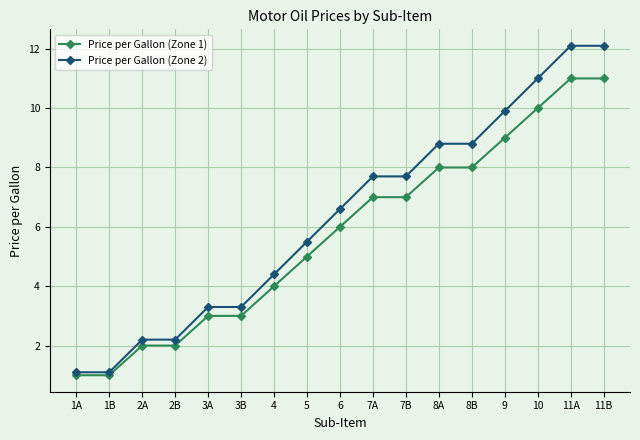

What is the minimum value for Price per Gallon (Zone 2)?

1.1